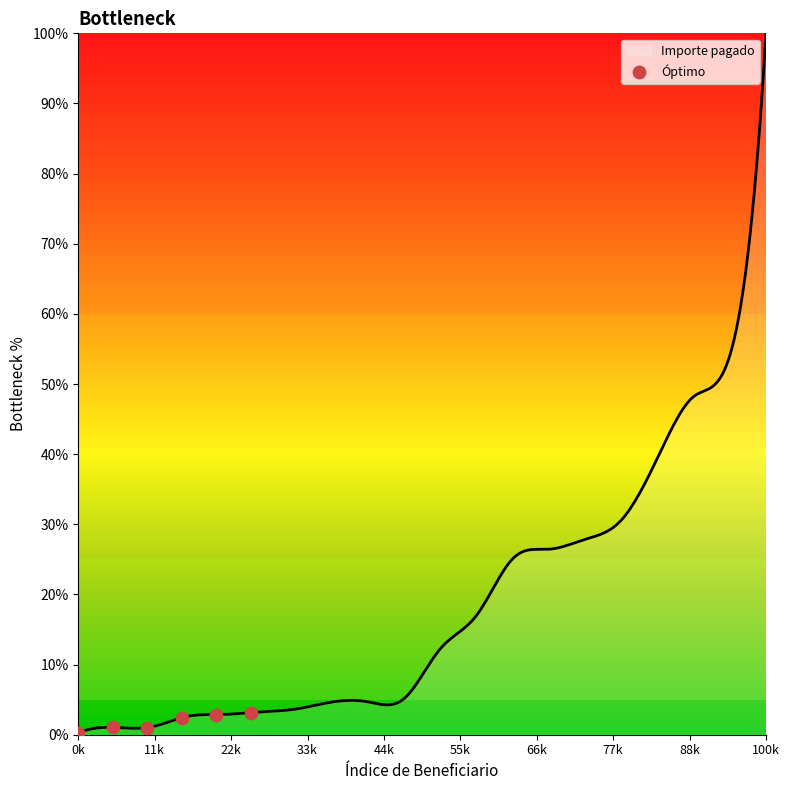

What is the greatest value displayed?

100.0